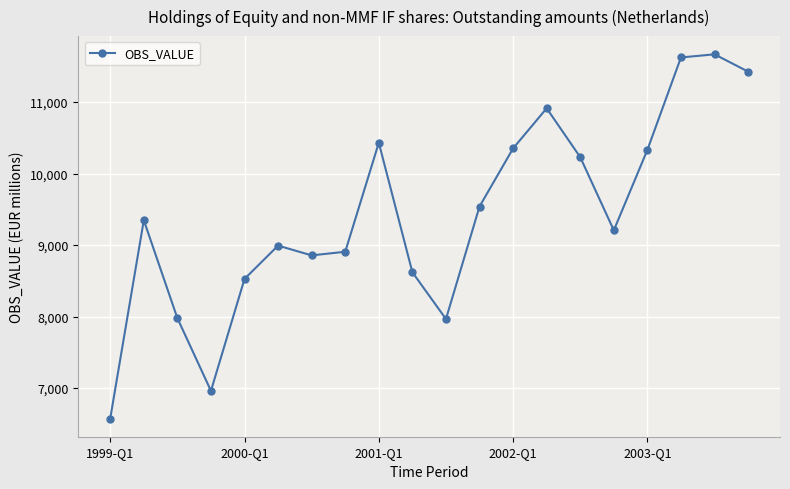

How many interior local valleys (lower than both neighbors) does the data have?

4